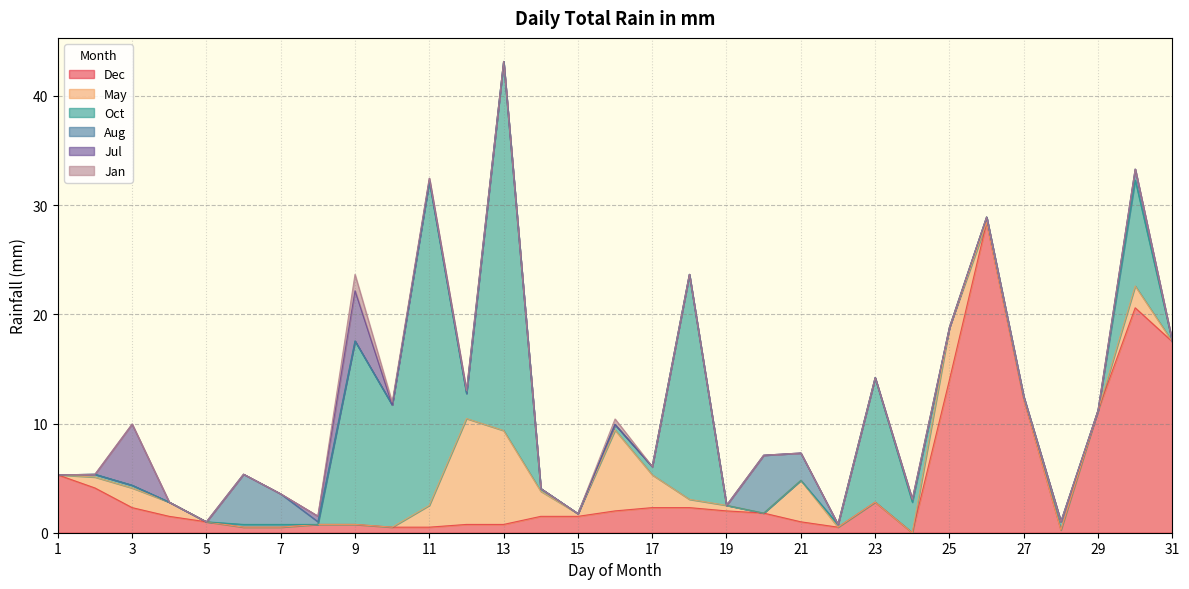

Rank the categories by Jul value from lowest to highest.

1, 2, 4, 5, 6, 7, 10, 13, 14, 15, 16, 17, 18, 19, 20, 21, 22, 23, 24, 25, 26, 27, 28, 29, 30, 31, 11, 12, 8, 9, 3